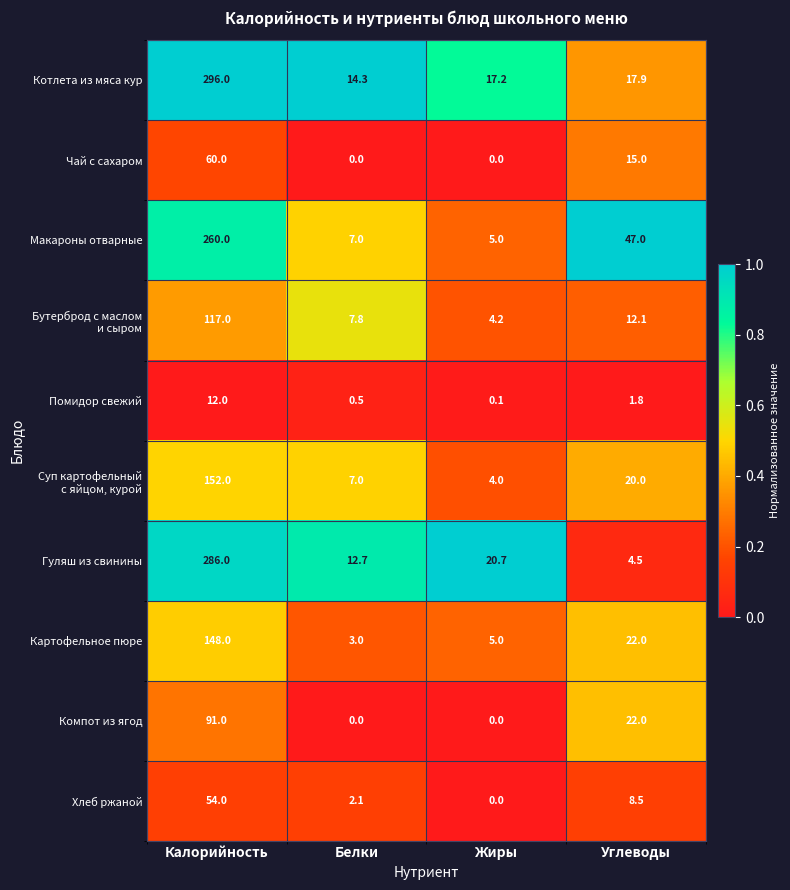

Between Калорийность and Белки, which series saw the biggest shift?

Котлета из мяса кур